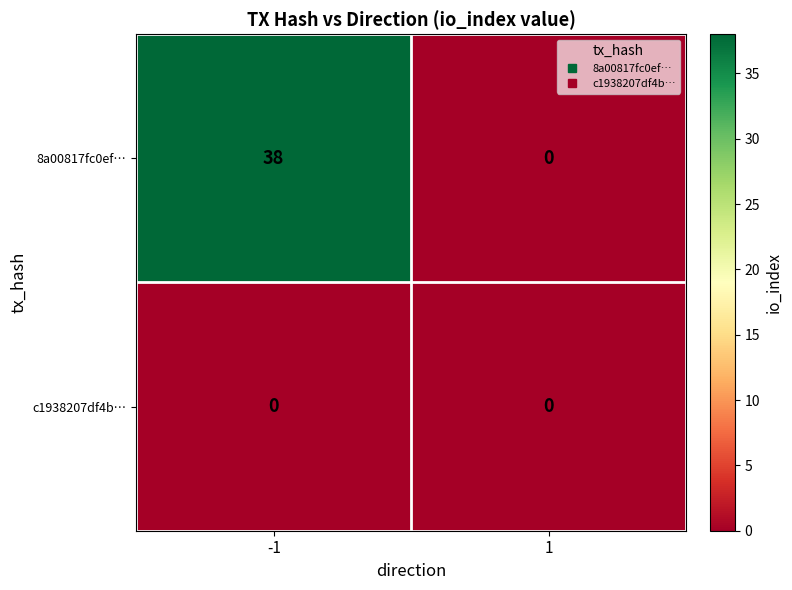

Which series has the largest total across all categories?

8a00817fc0ef…